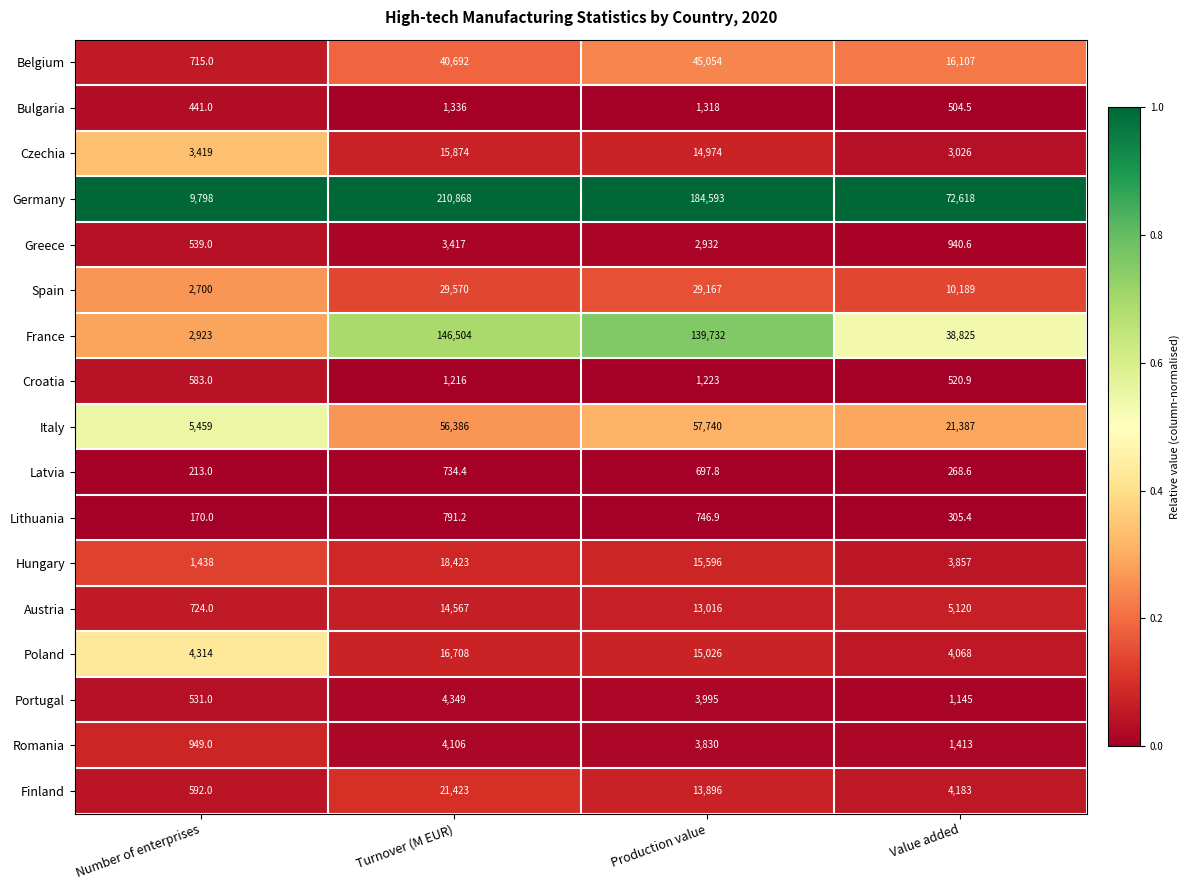

At which label does Spain first exceed 29167?

Turnover (M EUR)